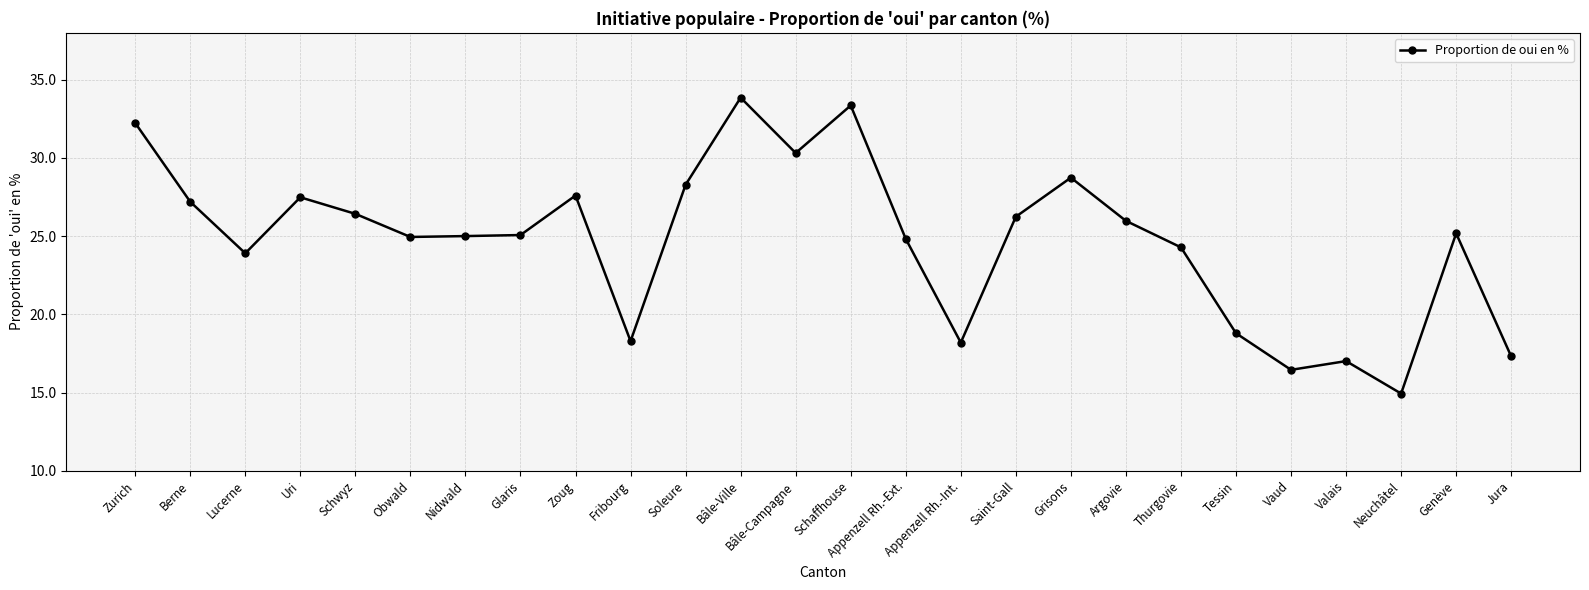

At which label does the data first exceed 25?

Zurich